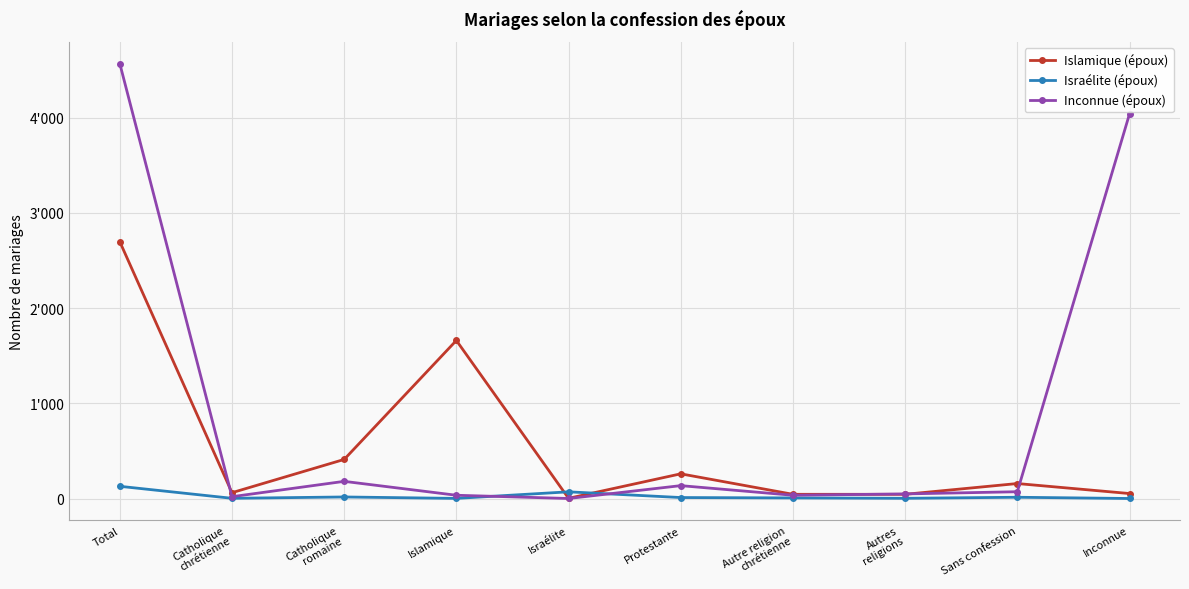

Does the chart have visible grid lines?

Yes